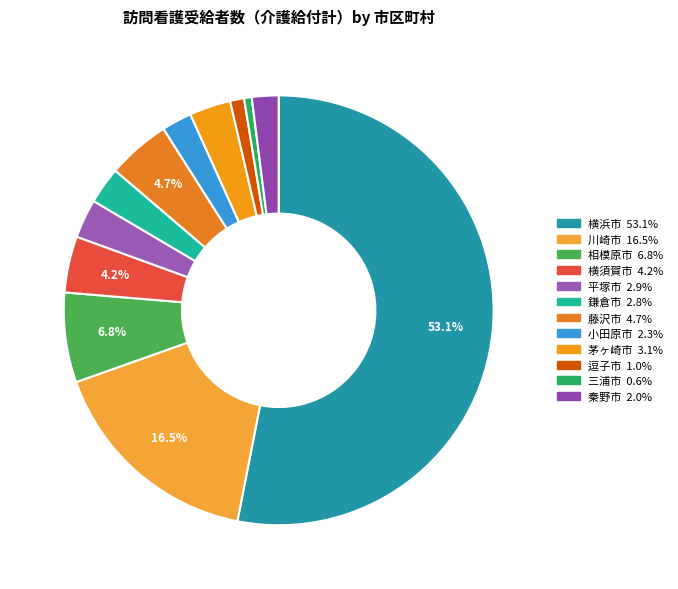

Is the sum of 藤沢市 and 茅ヶ崎市 greater than half?

No